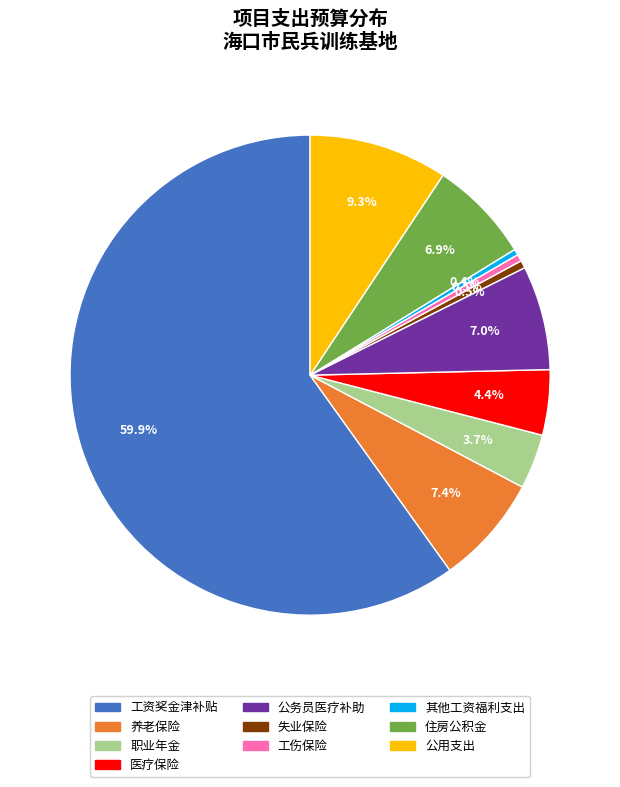

Is the sum of 住房公积金 and 公务员医疗补助 greater than half?

No